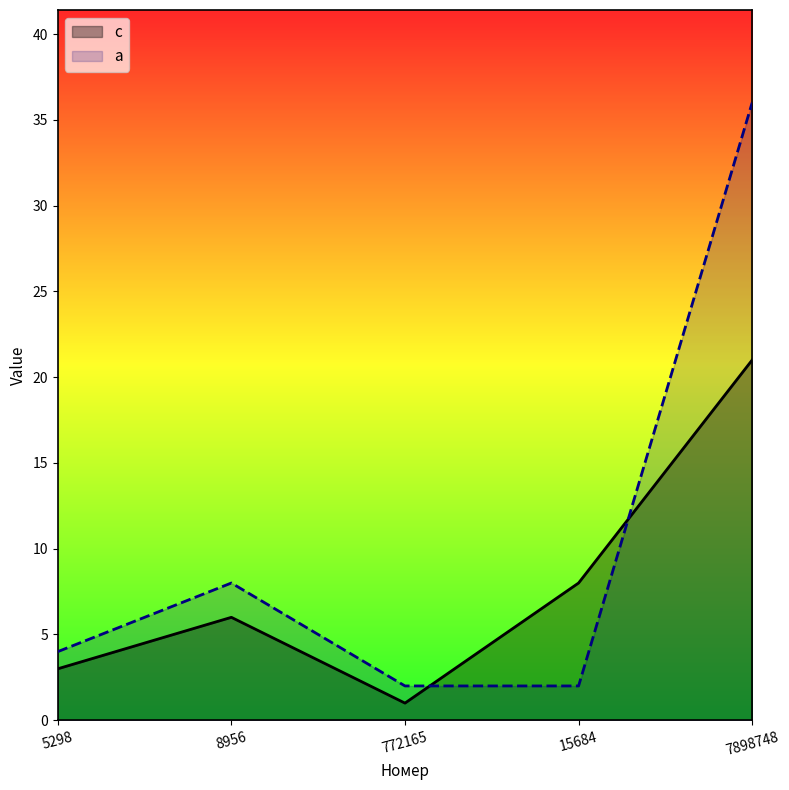

Which category has the lowest value in the a series?

772165